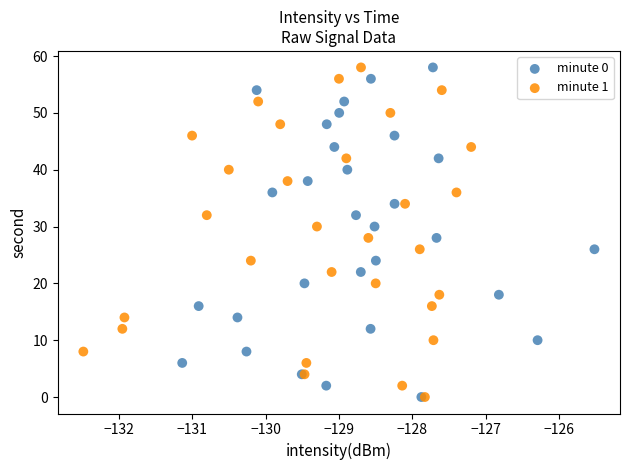

What are all the series names shown in the legend?

minute 0, minute 1